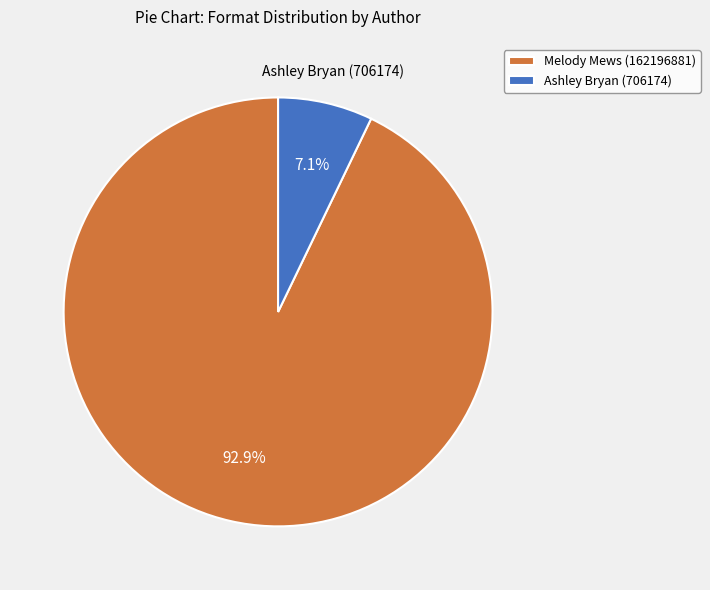

The Melody Mews (162196881) slice represents 86% of the pie. True or false?

False